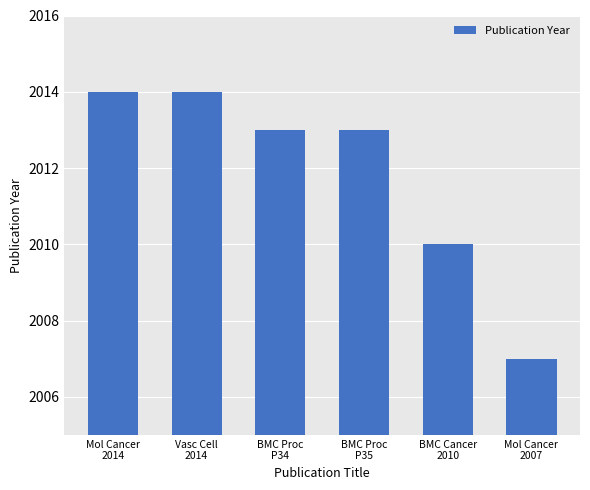

Is it true that the value at BMC Cancer
2010 is 446?

False